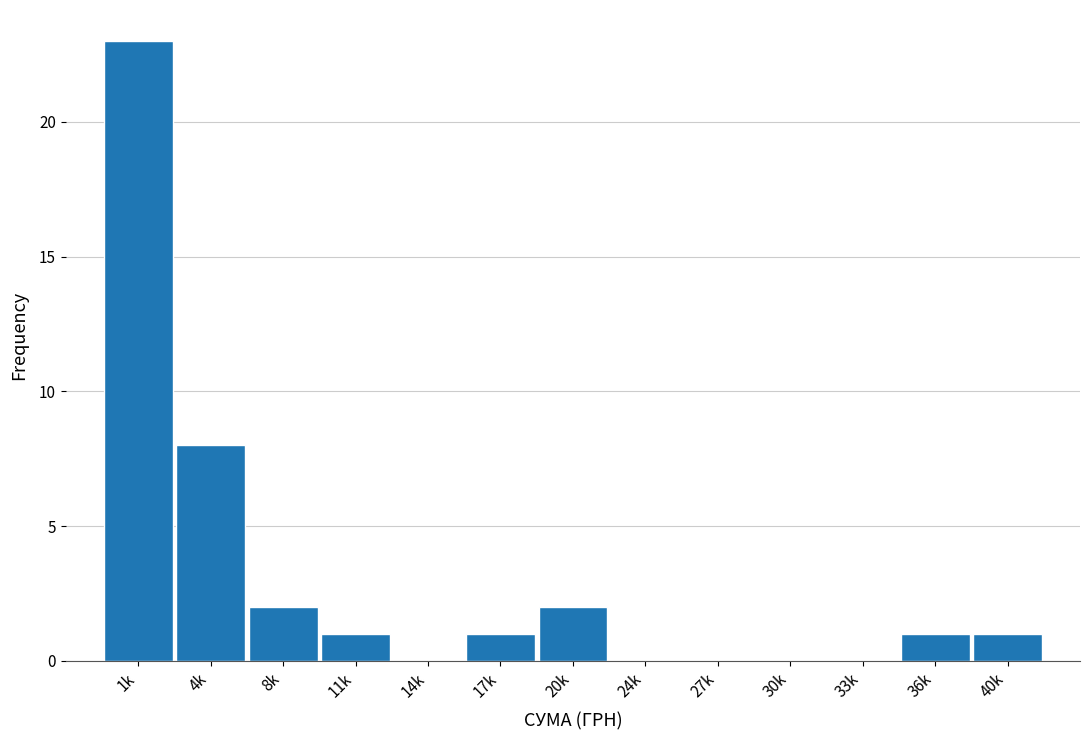

Reading left to right, what are all the values shown in this chart?

1k=23	4k=8	8k=2	11k=1	14k=0	17k=1	20k=2	24k=0	27k=0	30k=0	33k=0	36k=1	40k=1